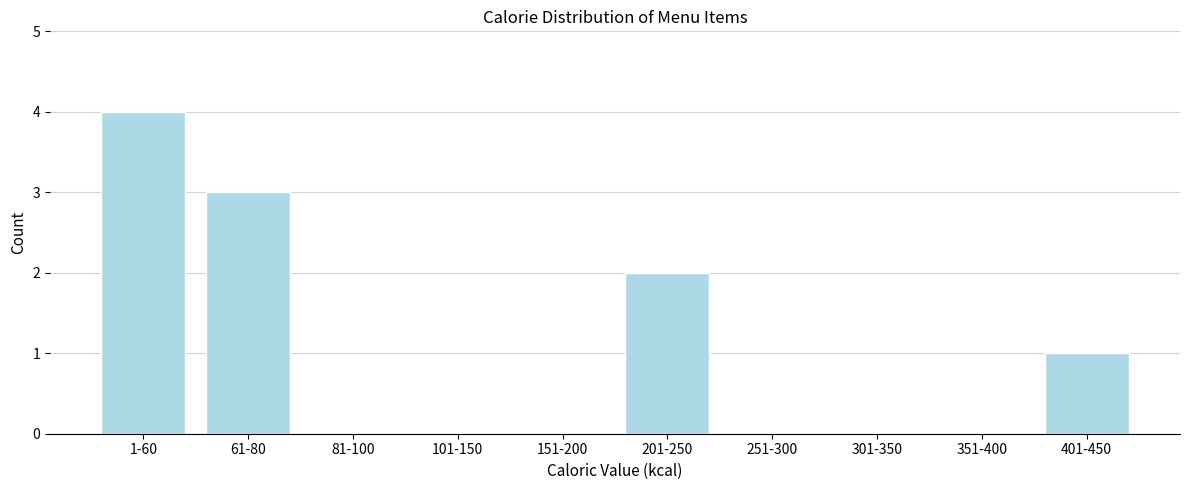

Reading left to right, what are all the values shown in this chart?

1-60=4	61-80=3	81-100=0	101-150=0	151-200=0	201-250=2	251-300=0	301-350=0	351-400=0	401-450=1